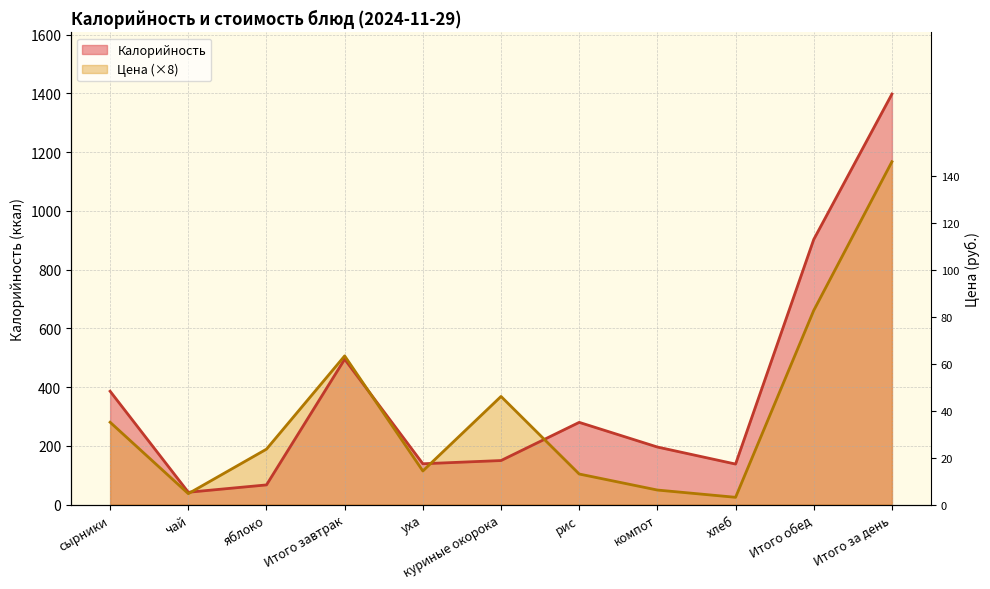

True or false: Цена has a value of 368.3 at куриные окорока.

True